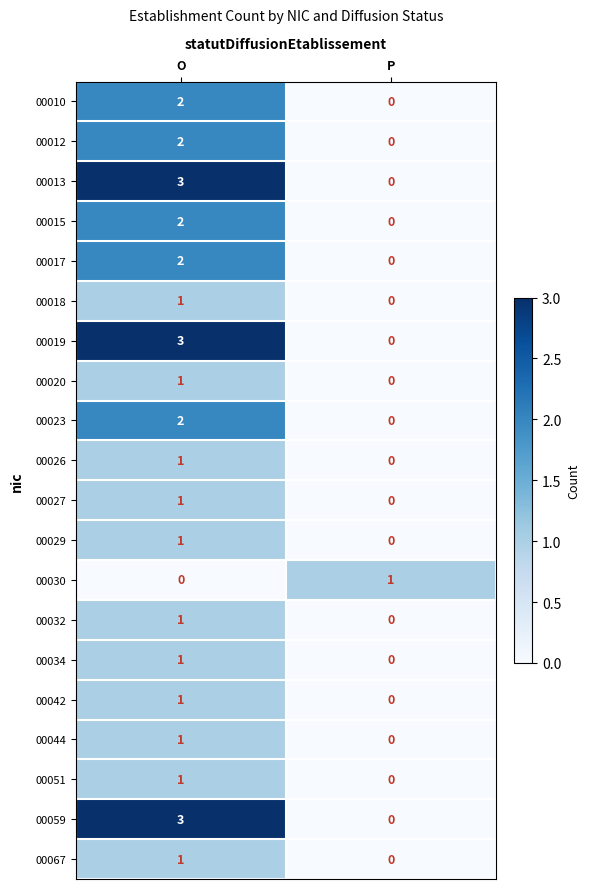

Rank the categories by 00018 value from highest to lowest.

O, P